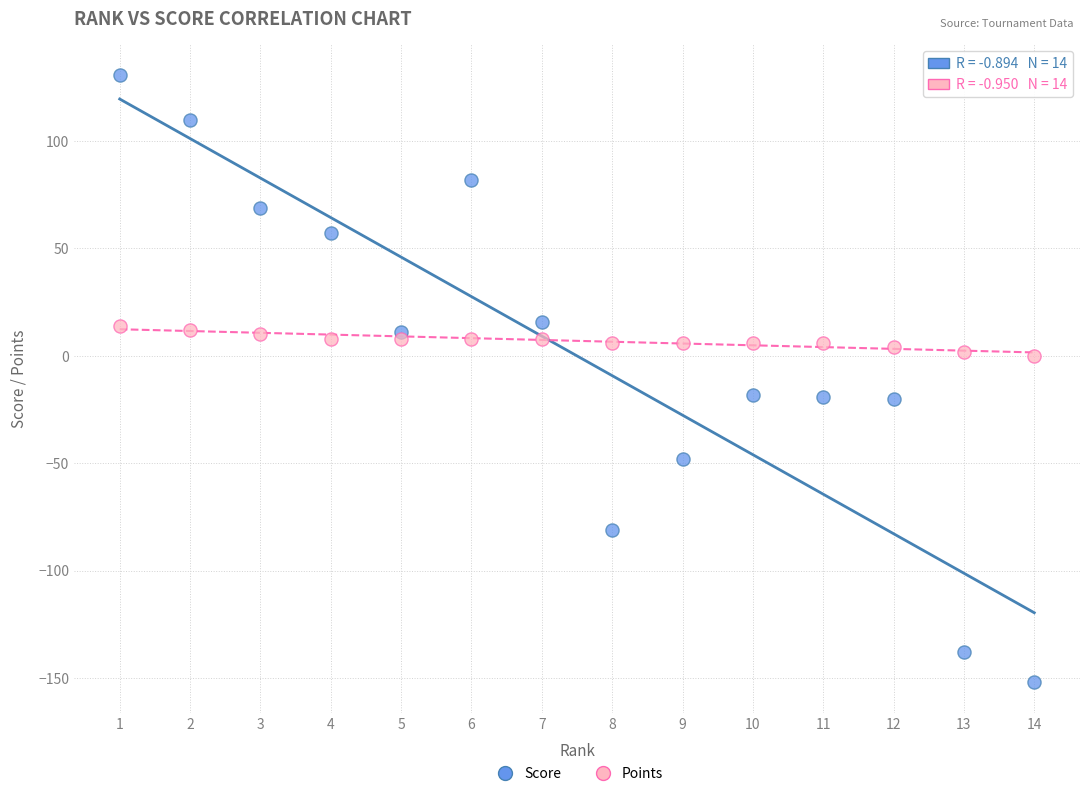

Which series contains the lowest Y value?

Score